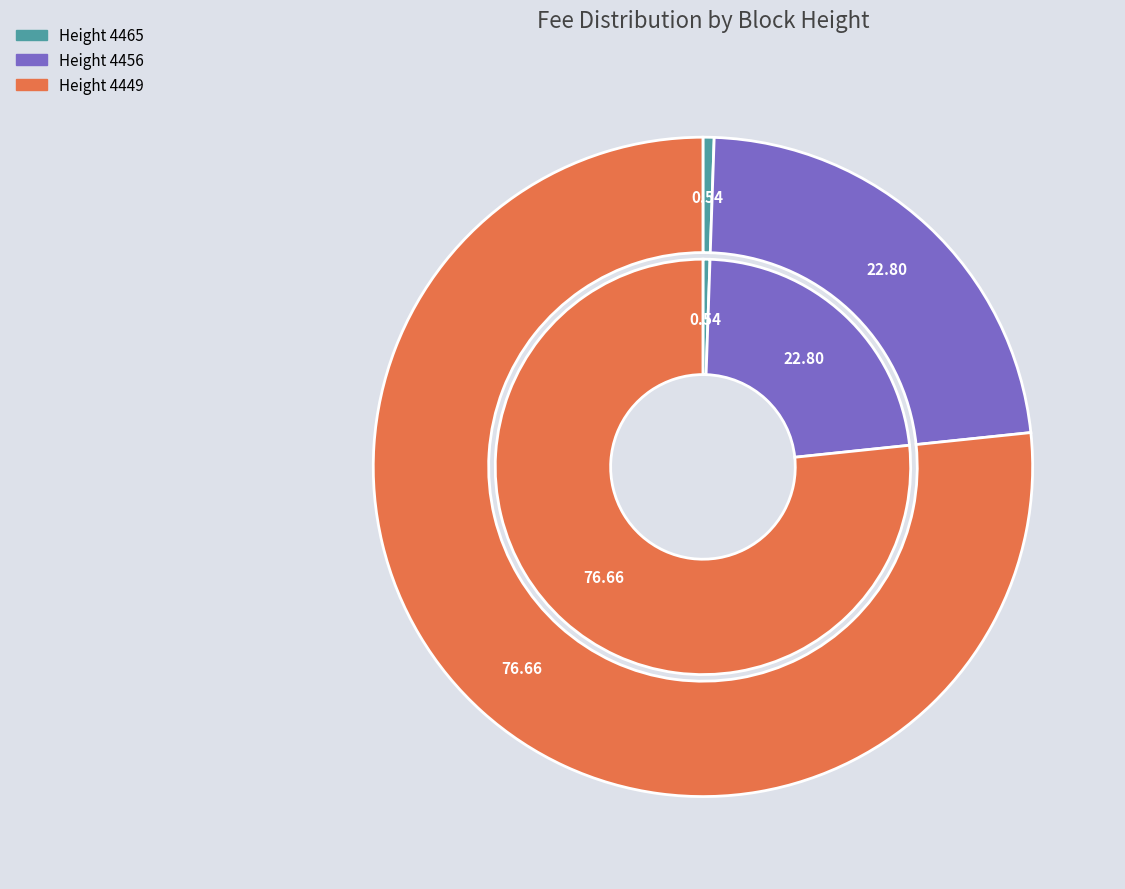

Is there any slice that represents more than half of the pie?

Yes